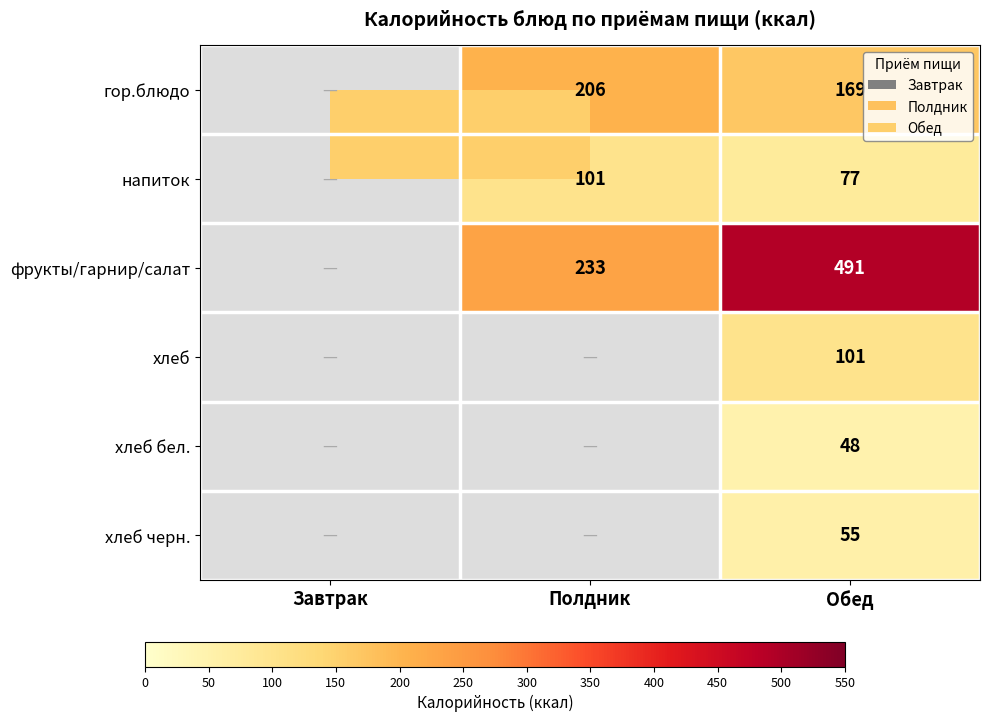

The value of напиток at Обед is 77. True or false?

True